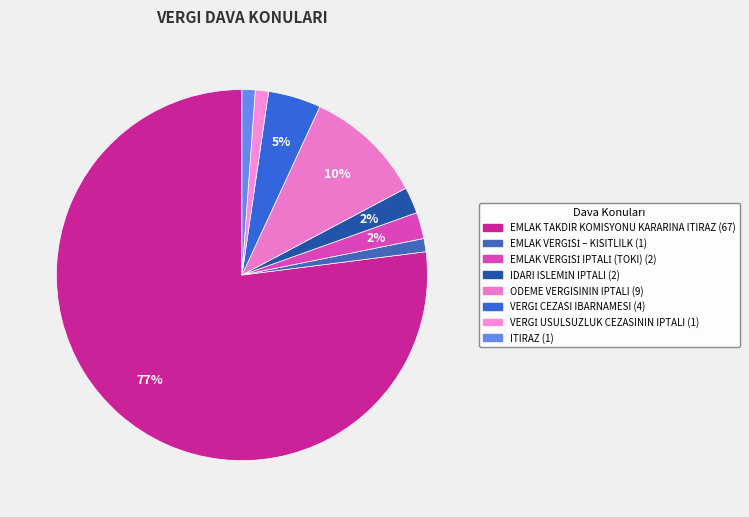

Count the number of slices in the pie.

8